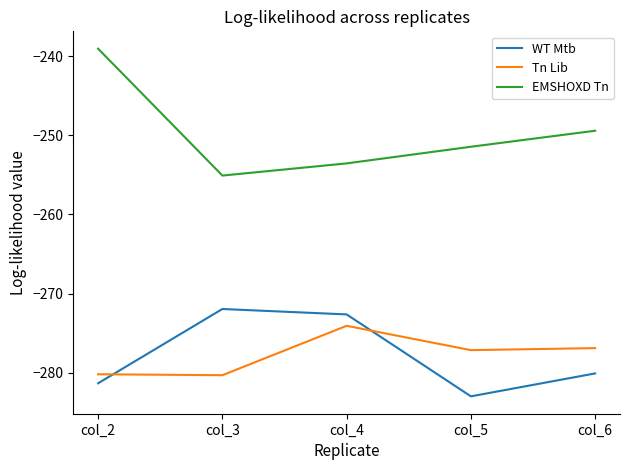

True or false: WT Mtb and Tn Lib cross at least once.

True